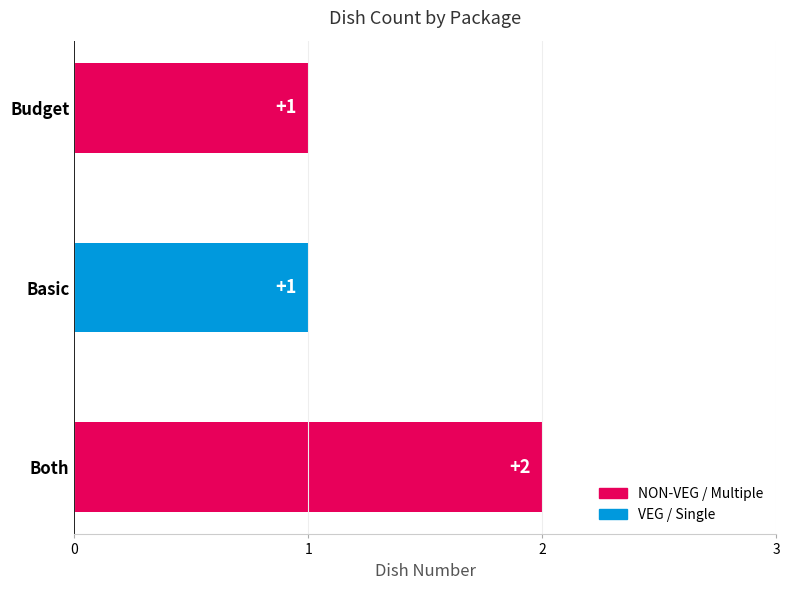

What is the sum of all values?

4